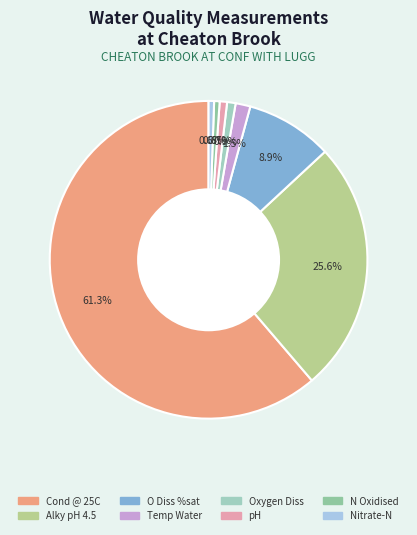

Count the number of slices in the pie.

8